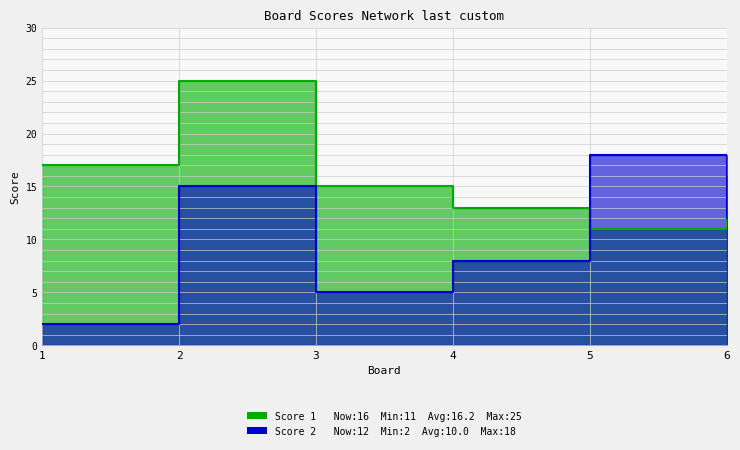

Which label corresponds to the largest value in the chart?

2